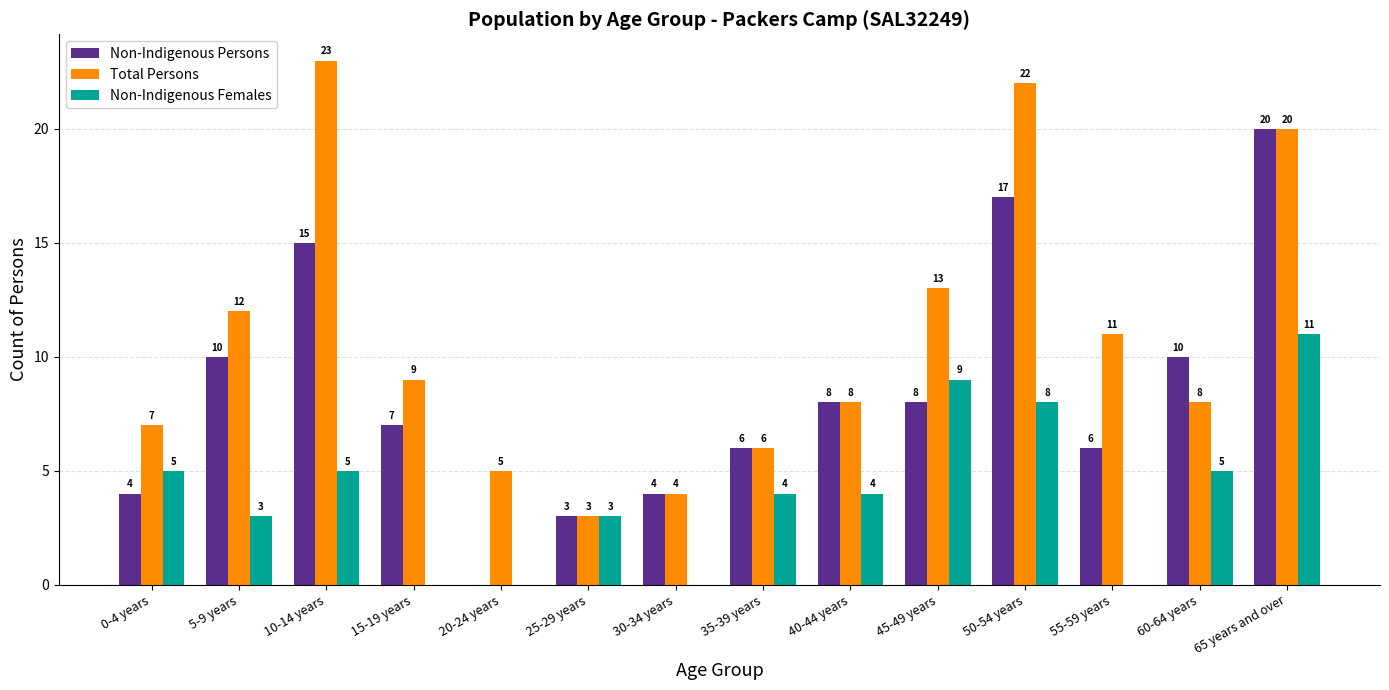

What is the sum of all Total Persons values?

151